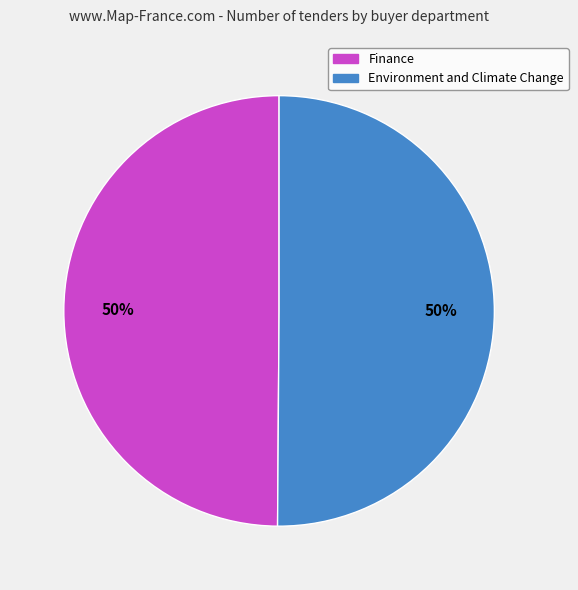

To the nearest percent, what is the combined percentage of Environment and Climate Change and Finance?

100%